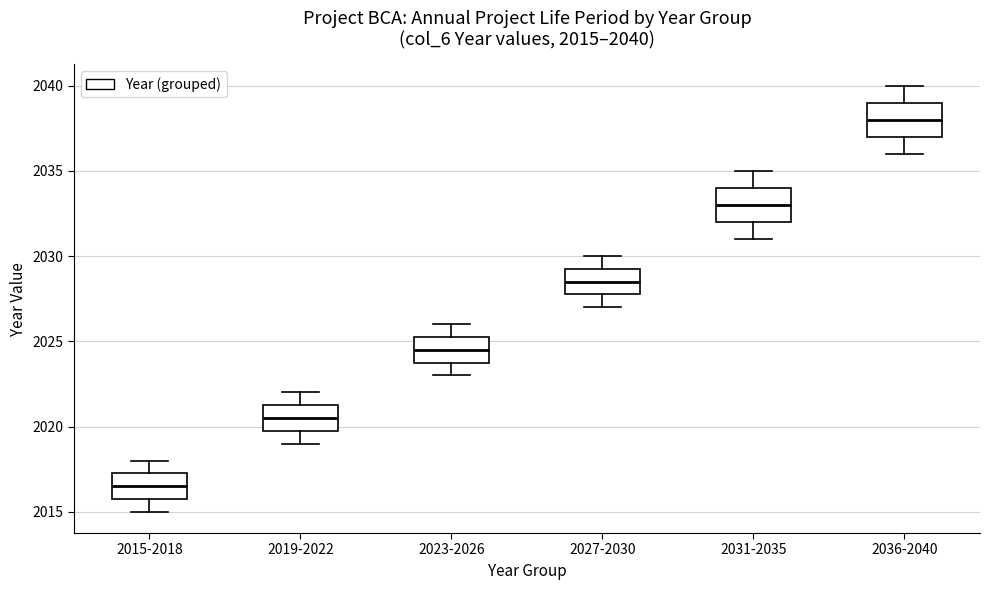

Which box has the highest median line?

2036-2040